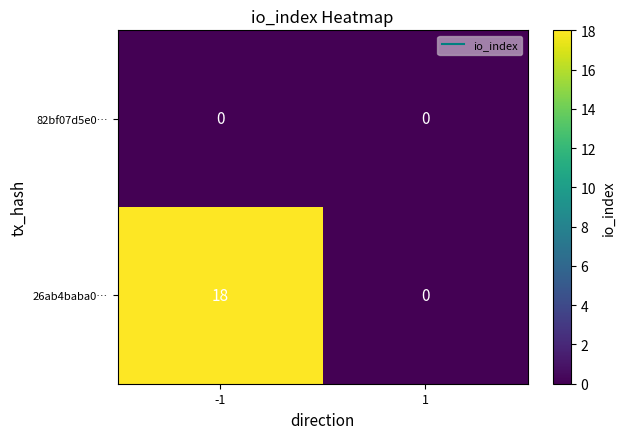

Count the number of data series in this chart.

2